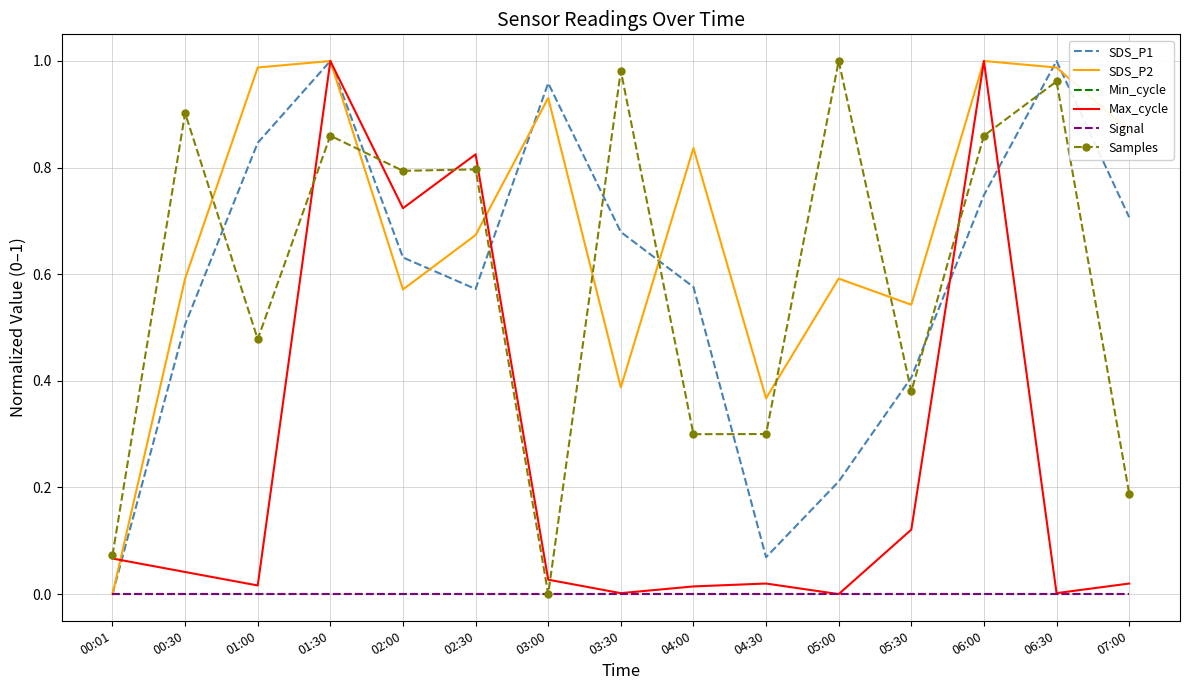

At how many categories does at least one series exceed 0?

15